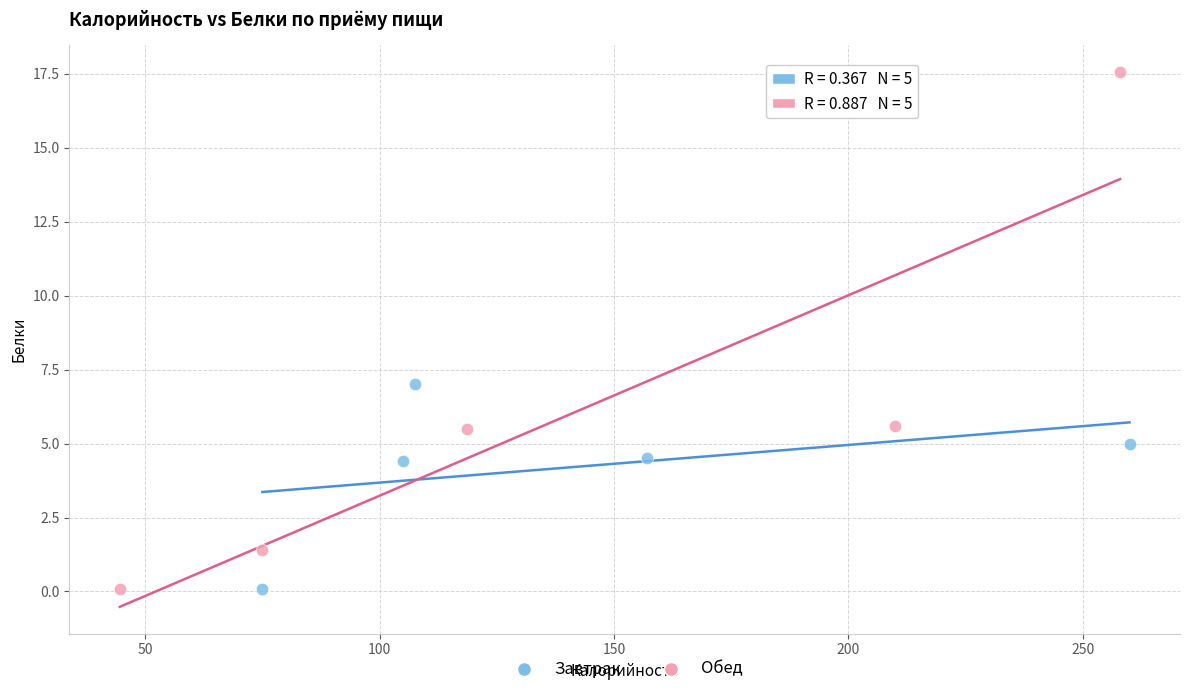

Which series reaches the maximum Y coordinate?

Обед